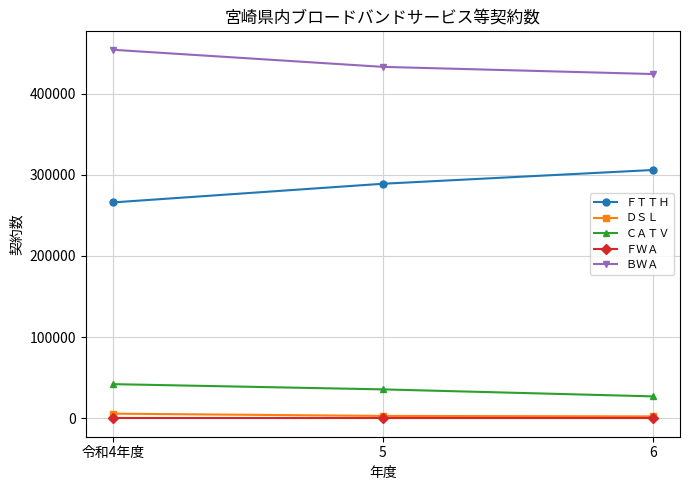

Does the chart have visible grid lines?

Yes